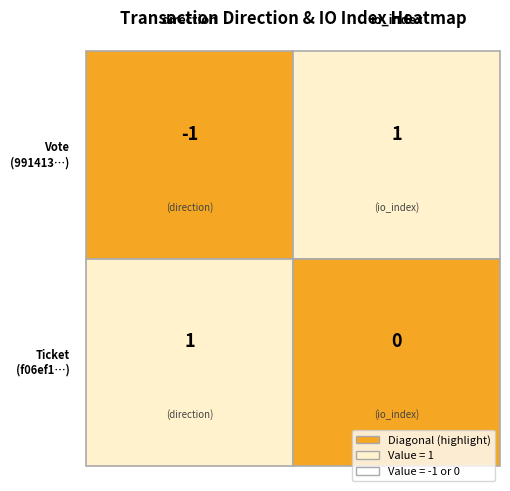

Reading left to right, transcribe all the data shown in this chart.

991413f4f59787914a7ab4bfd78c564f884a81b: 0=-1	1=1
f06ef12308790de80343b3926dc575c531f3d19: 0=1	1=0